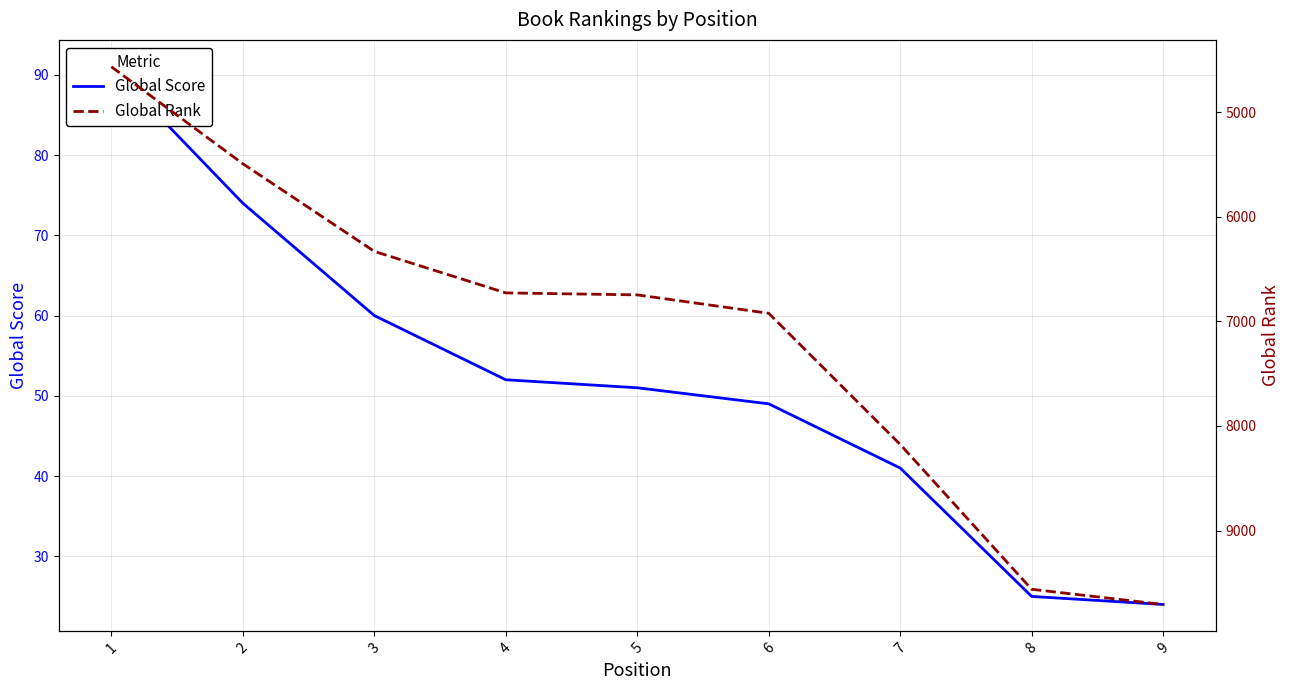

Between 4 and 9, which is larger?

4